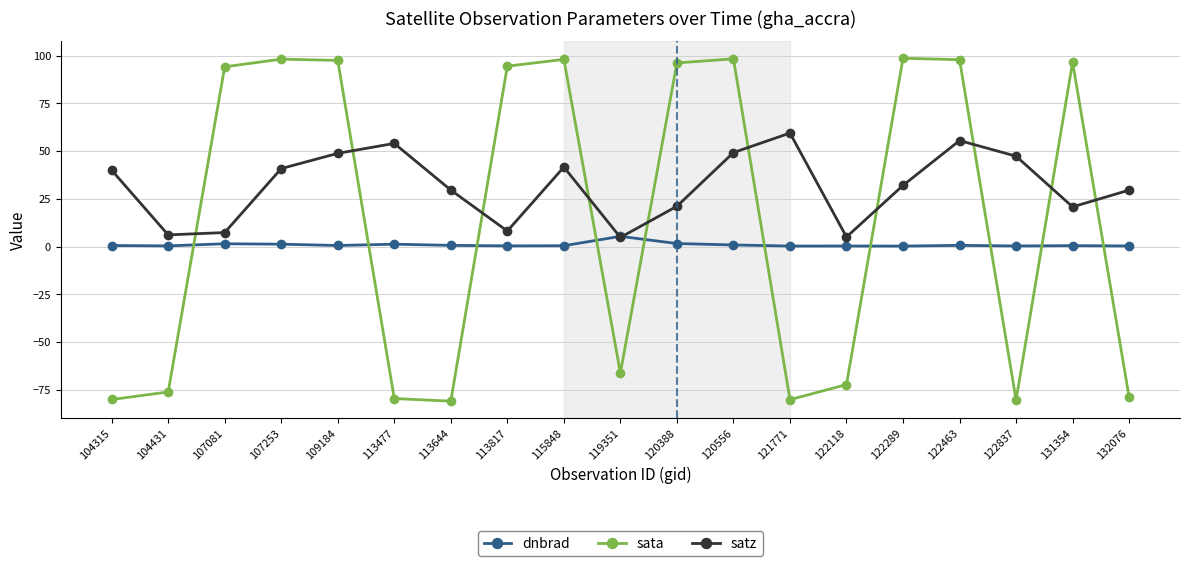

After their last crossing, which series has the higher values: dnbrad or sata?

dnbrad